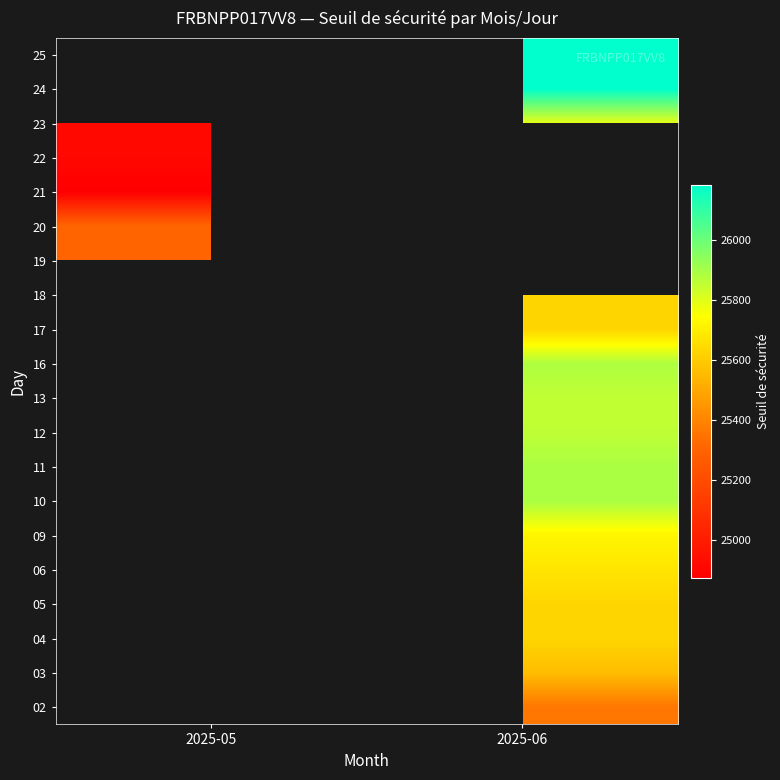

What is the minimum value shown in the chart?

24874.8